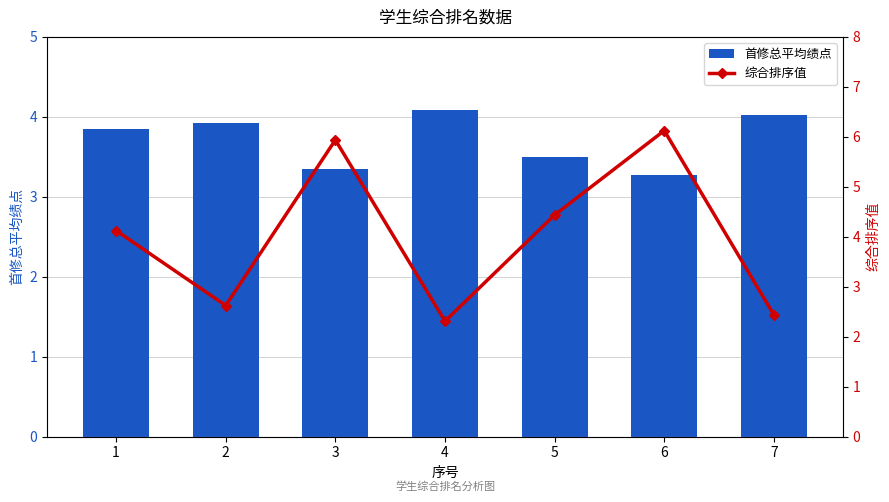

The 综合排序值 series shows 2.6 at 2. True or false?

True